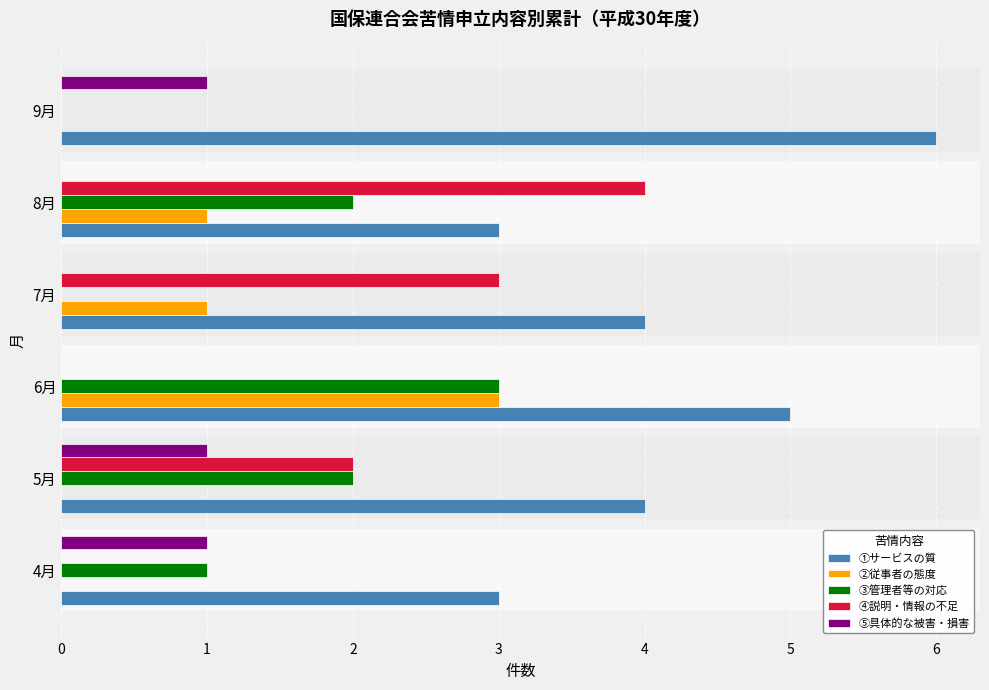

Count the number of data series in this chart.

5